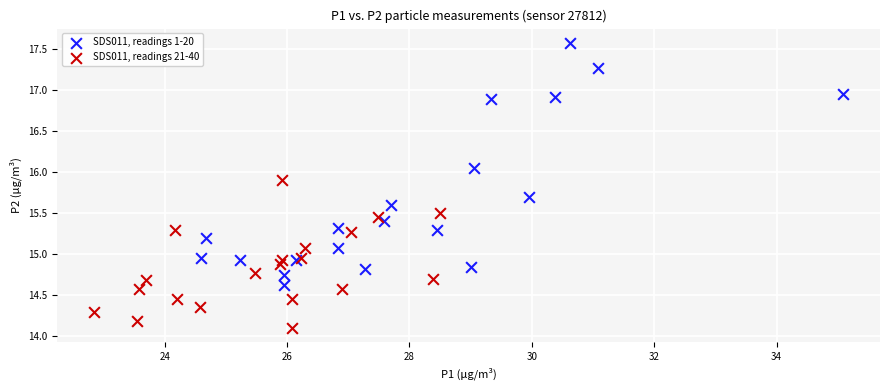

Which series reaches the minimum Y coordinate?

SDS011, readings 21-40